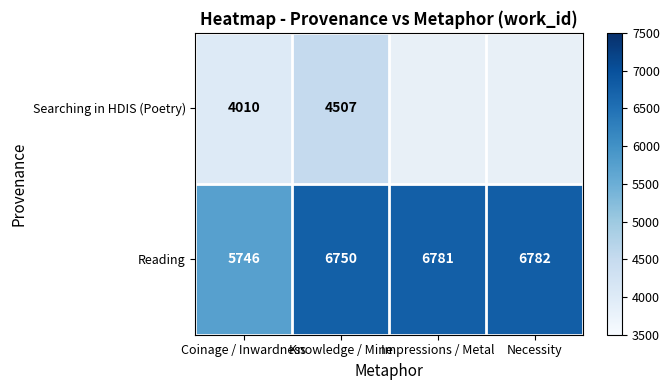

What is the average value of the Reading series?

6515